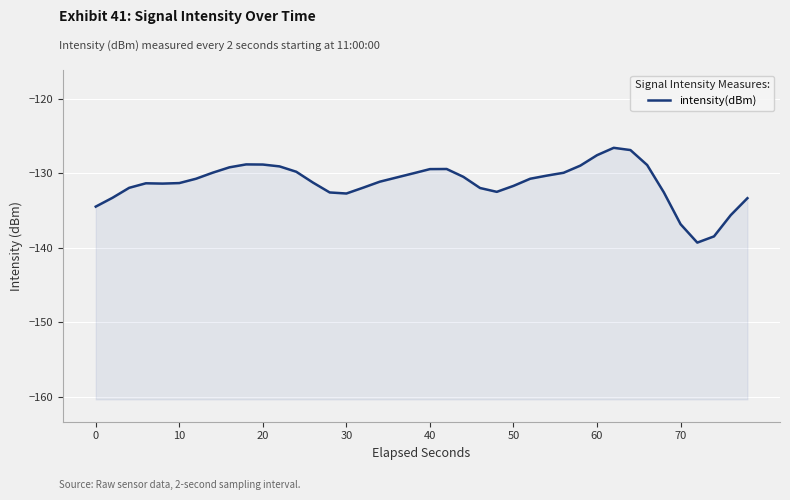

The chart shows a value of -83.8 at 21. True or false?

False